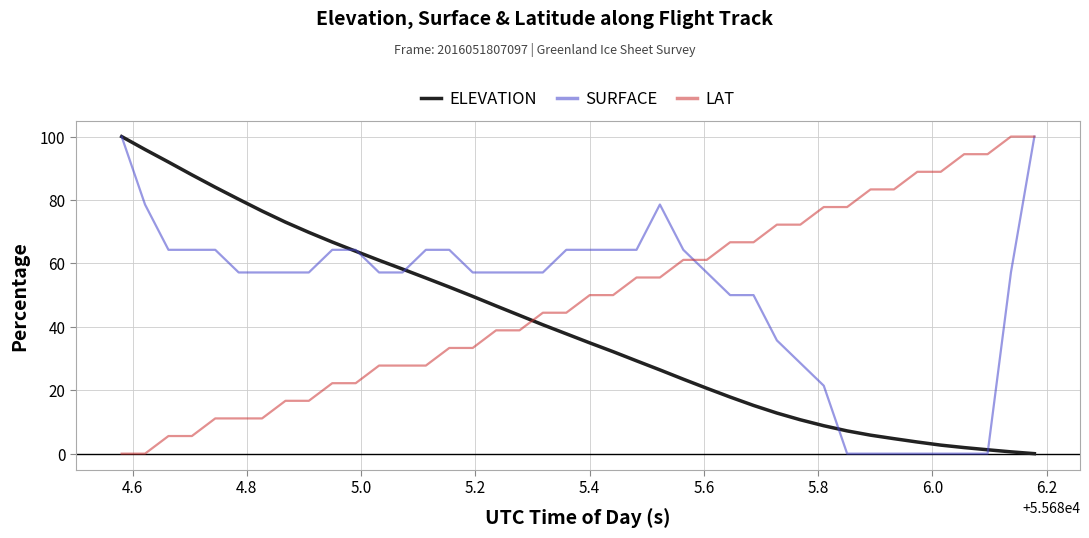

What is the maximum value for SURFACE?

100.0